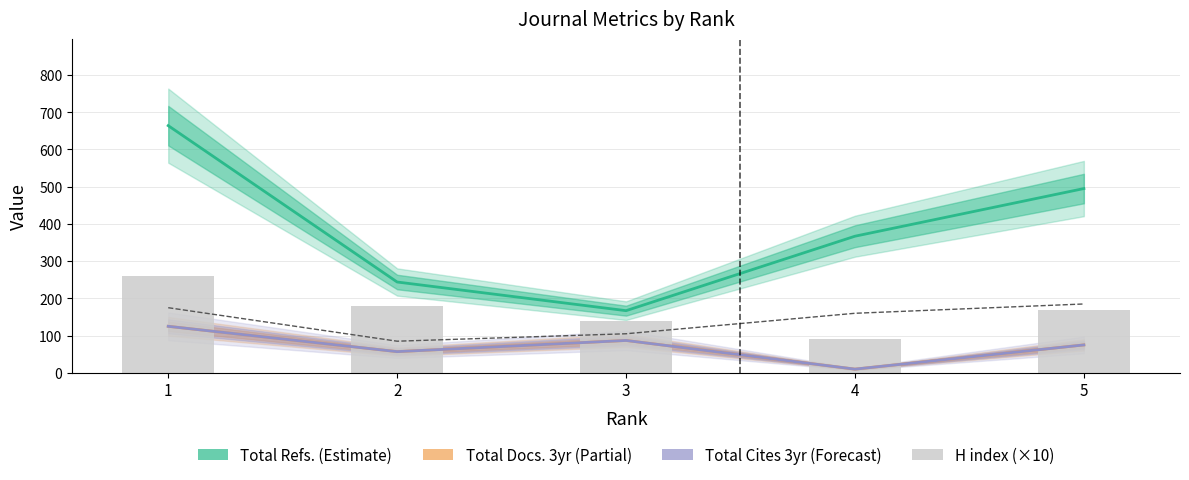

What is the highest value of the Total Cites (3years) series?

125